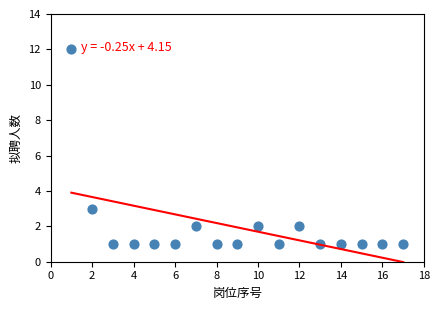

What is the range of Y values (max minus min)?

11